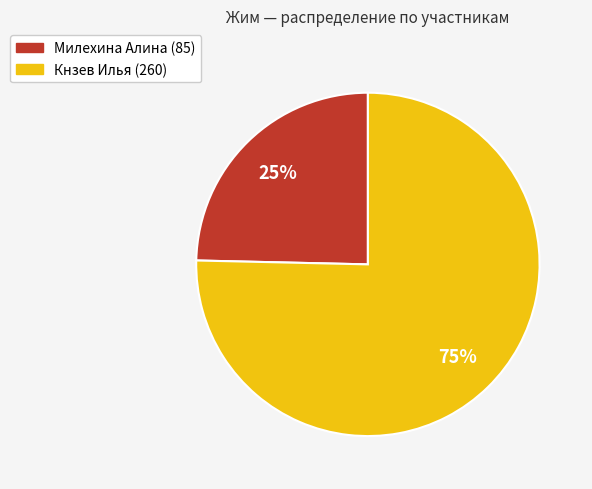

Count the number of slices in the pie.

2